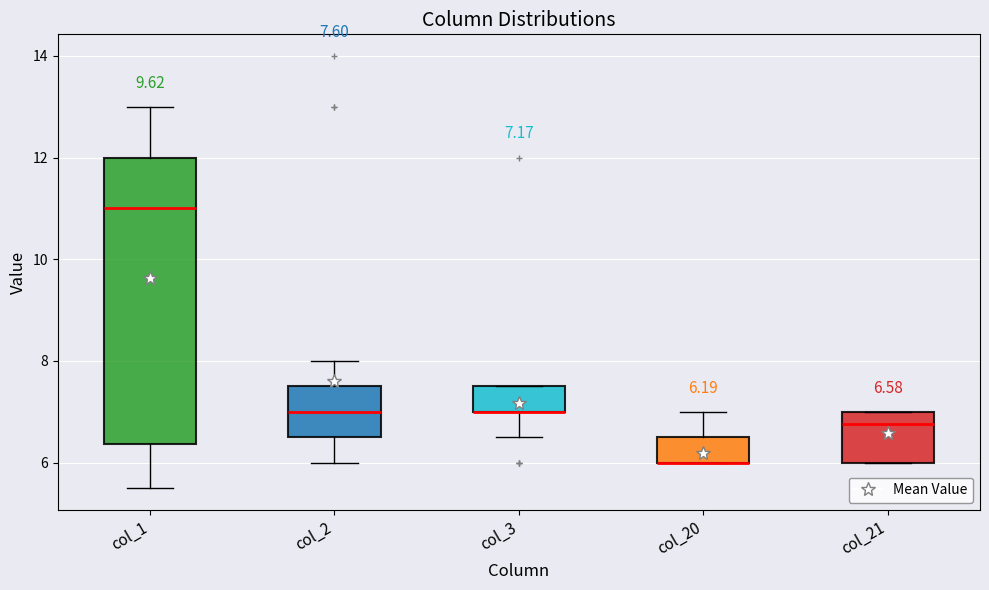

Which box is the tallest, from its lower edge to its upper edge?

col_1